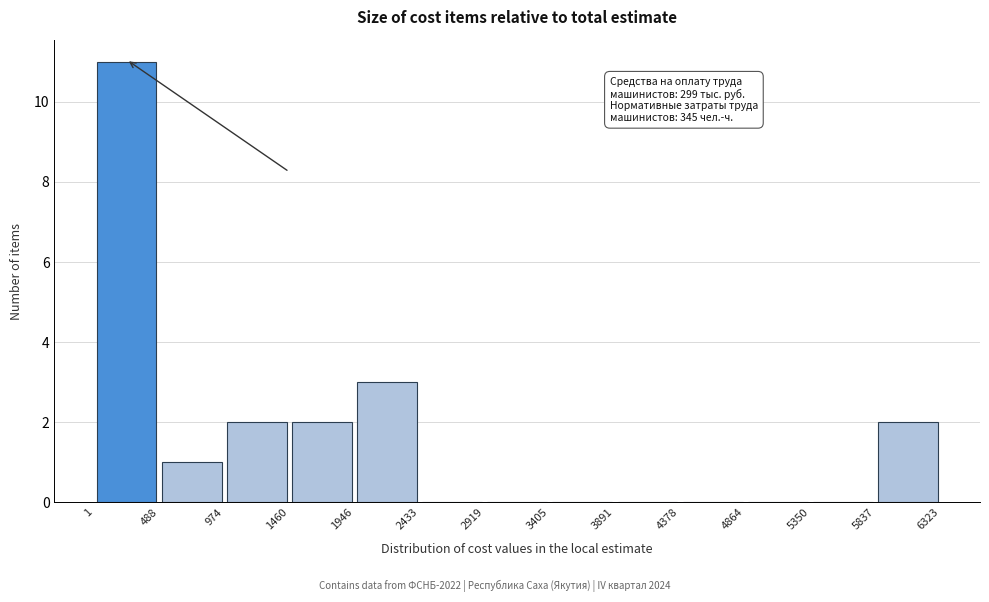

Which range on the x-axis has the tallest bar?

1 to 488